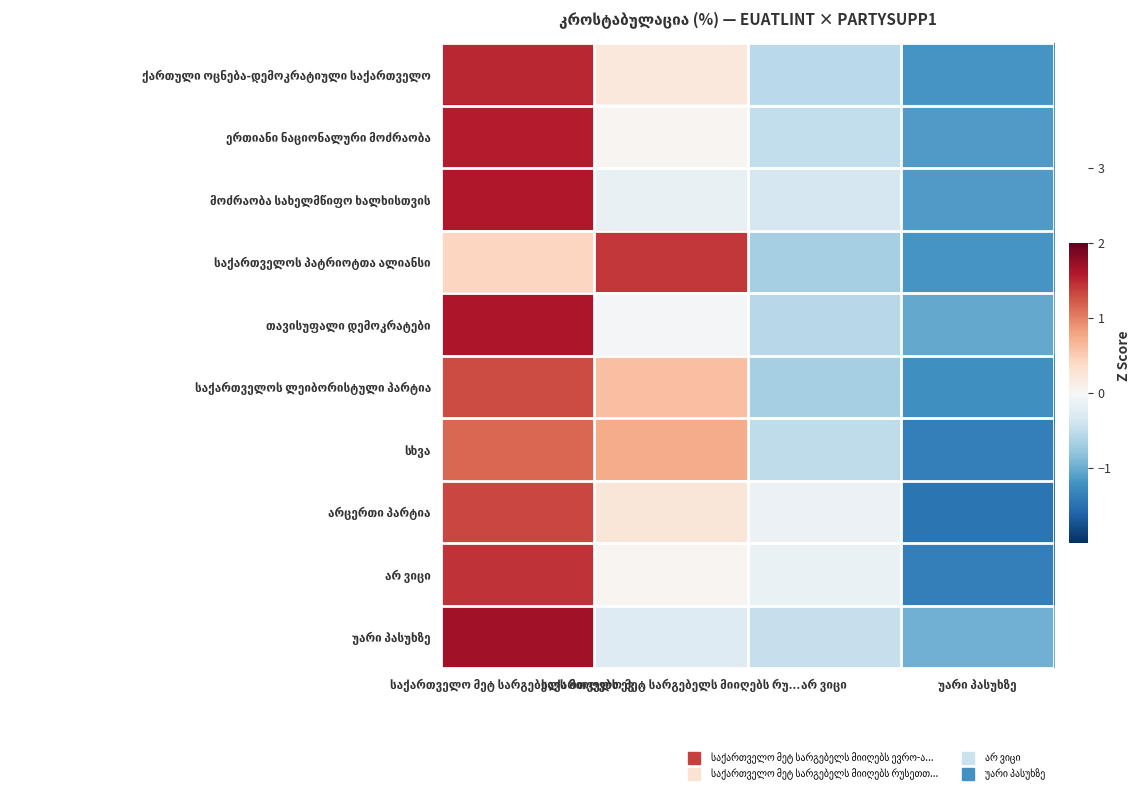

Is it true that საქართველოს პატრიოტთა ალიანსი equals 0.4 at საქართველო მეტ სარგებელს მიიღებს რუ...?

False